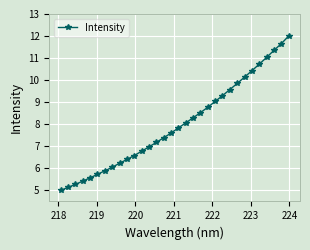

What is the greatest value displayed?

12.0